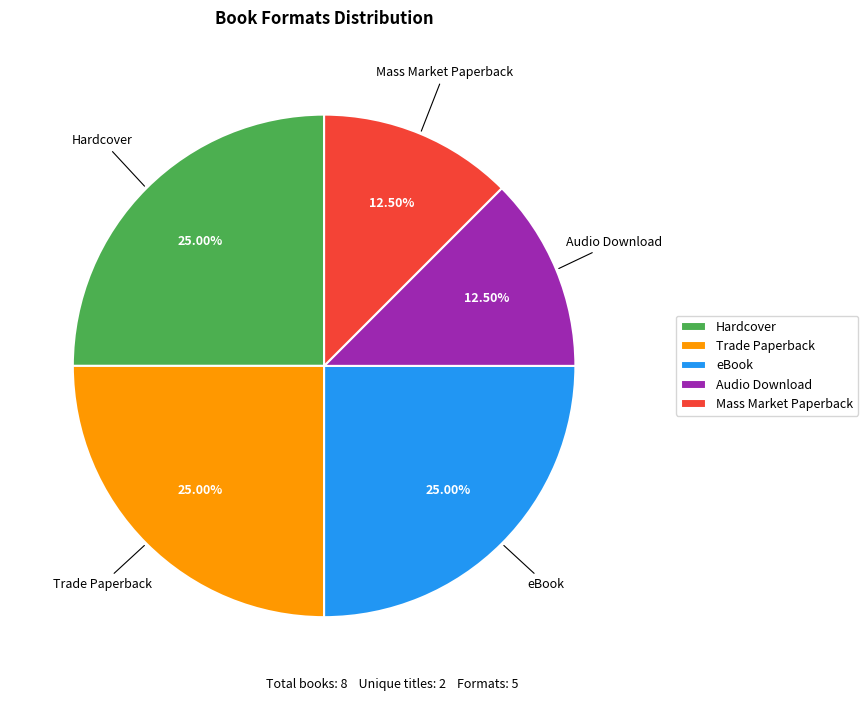

Approximately how many times larger is the value at Mass Market Paperback compared to Hardcover?

0.5